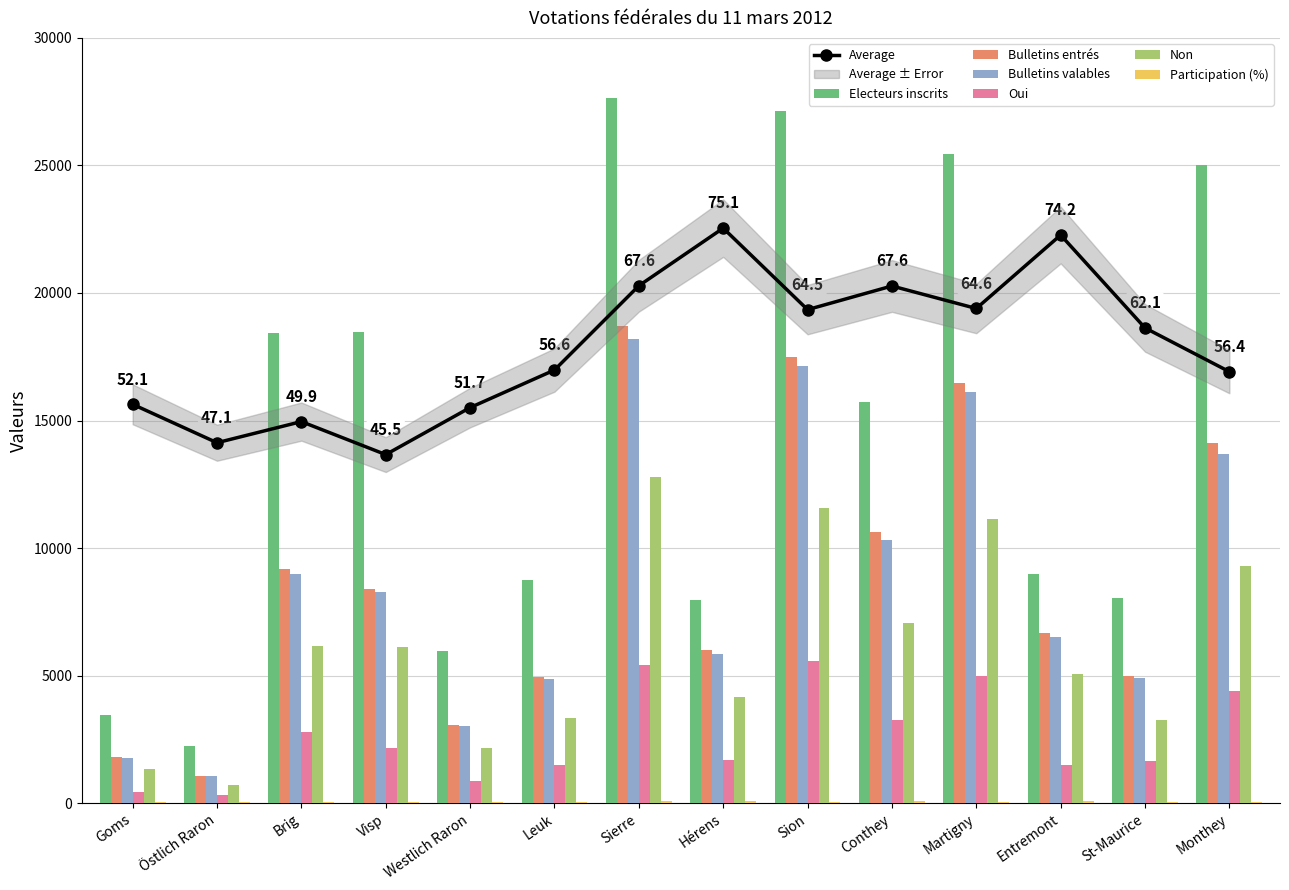

The value of Bulletins valables at Brig is 3403. True or false?

False